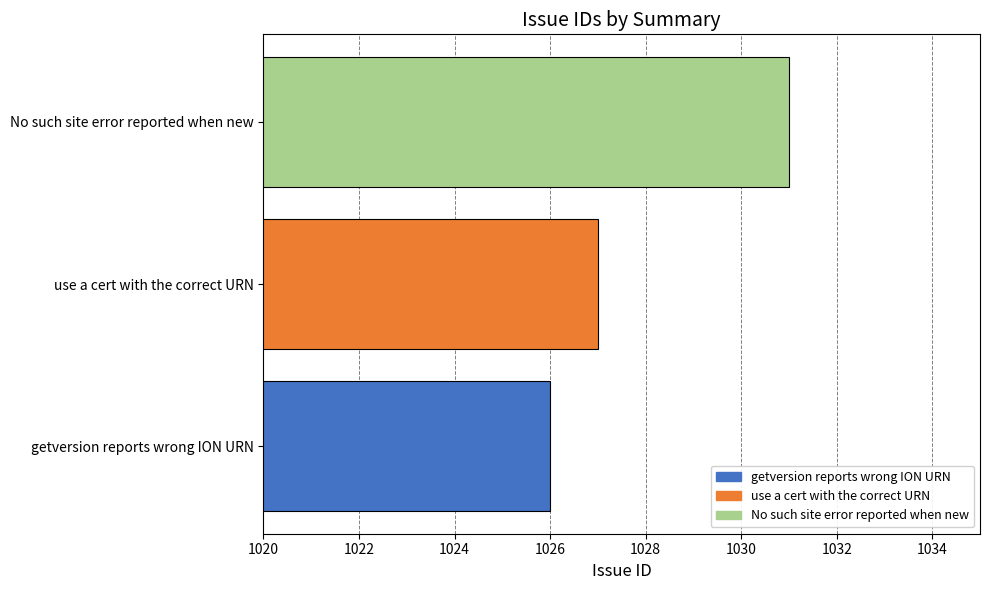

Reading top to bottom, list all the values displayed in this chart.

No such site error reported when new=1031	use a cert with the correct URN=1027	getversion reports wrong ION URN=1026